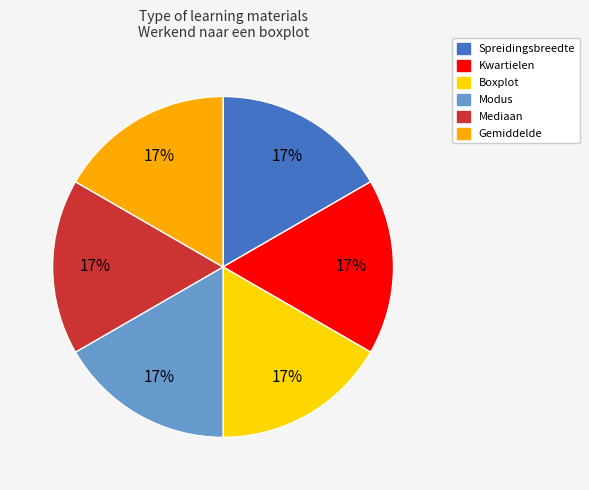

To the nearest percent, what is the average slice percentage?

17%